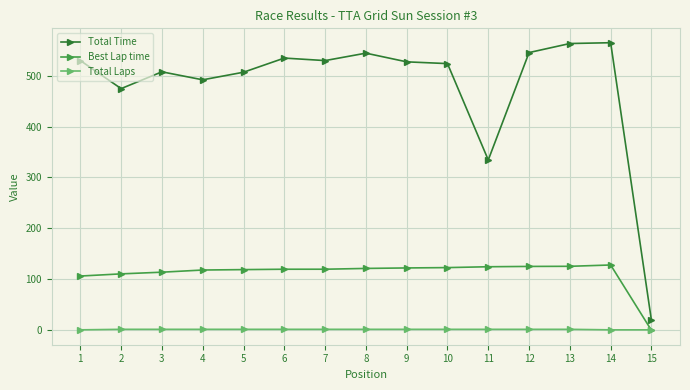

What are all the series names shown in the legend?

Total Time, Best Lap time, Total Laps